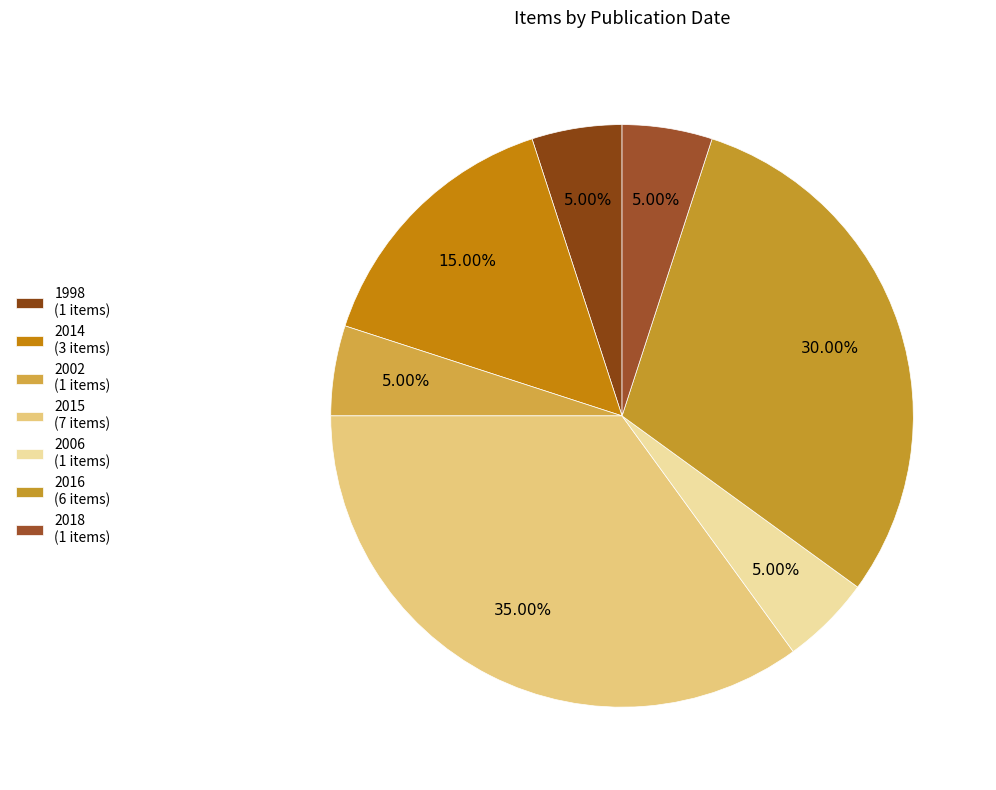

What percentage is the 2015 slice, to the nearest percent?

35%